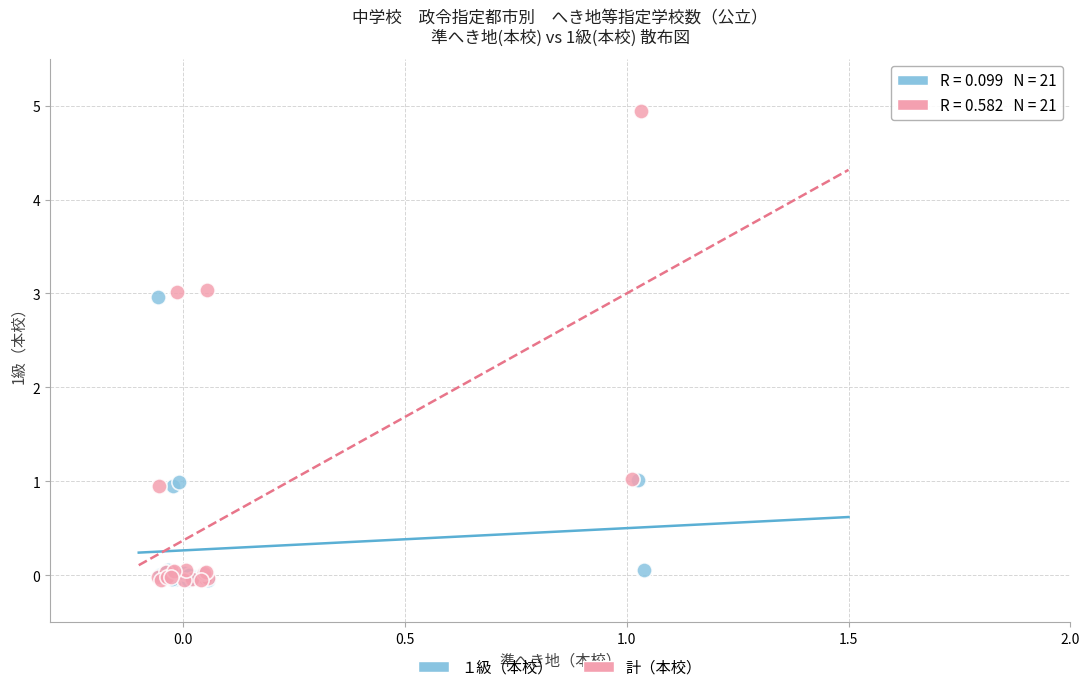

Which series has the widest spread of Y values?

計（本校）